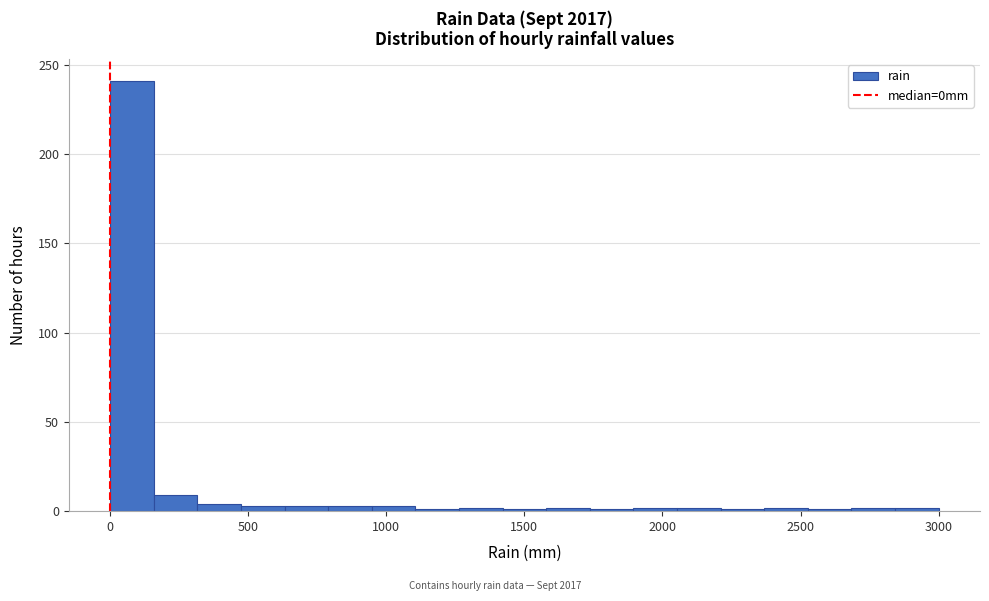

Read against the x-axis, roughly where is the centre of the tallest bar?

100